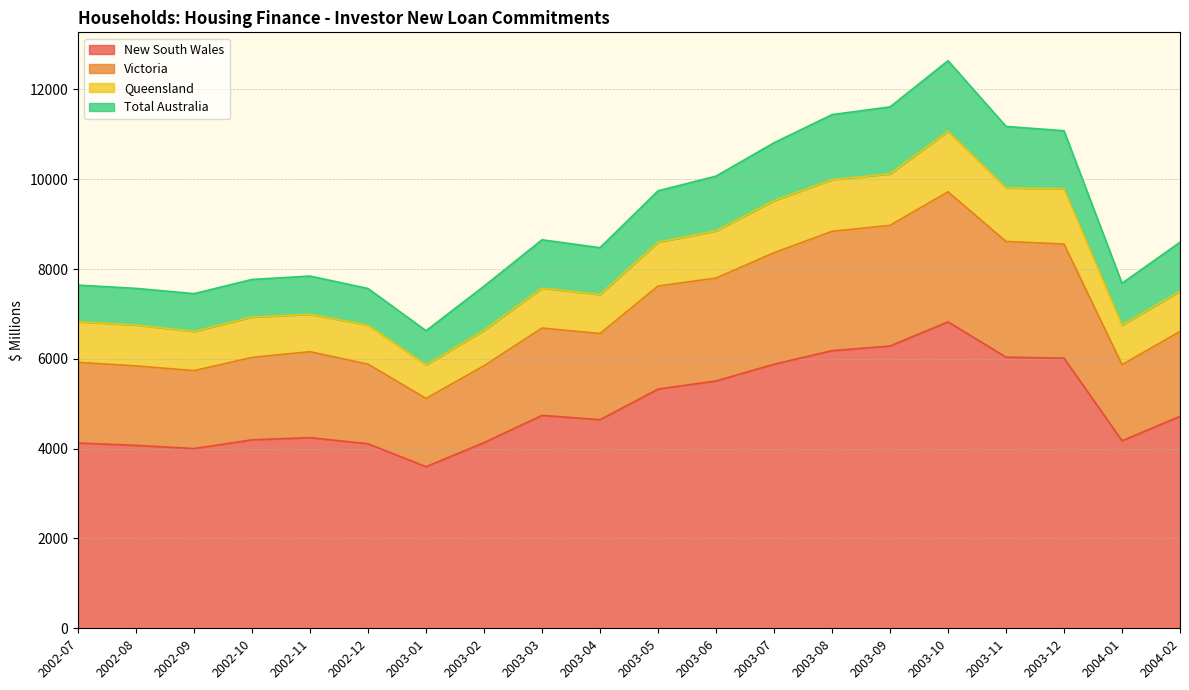

The value of New South Wales at 2002-08 is 7042.8. True or false?

False